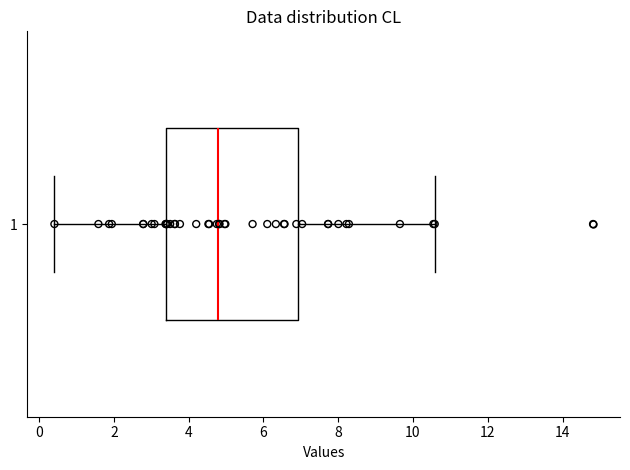

Read this box plot against the x-axis: the position of the median line, the range covered by the box, and the ends of both whiskers. The values are not printed on the chart, so give them approximately, as read against the axis.

median 4.8, box 3.4 to 7.0, whiskers 0.4 to 10.6